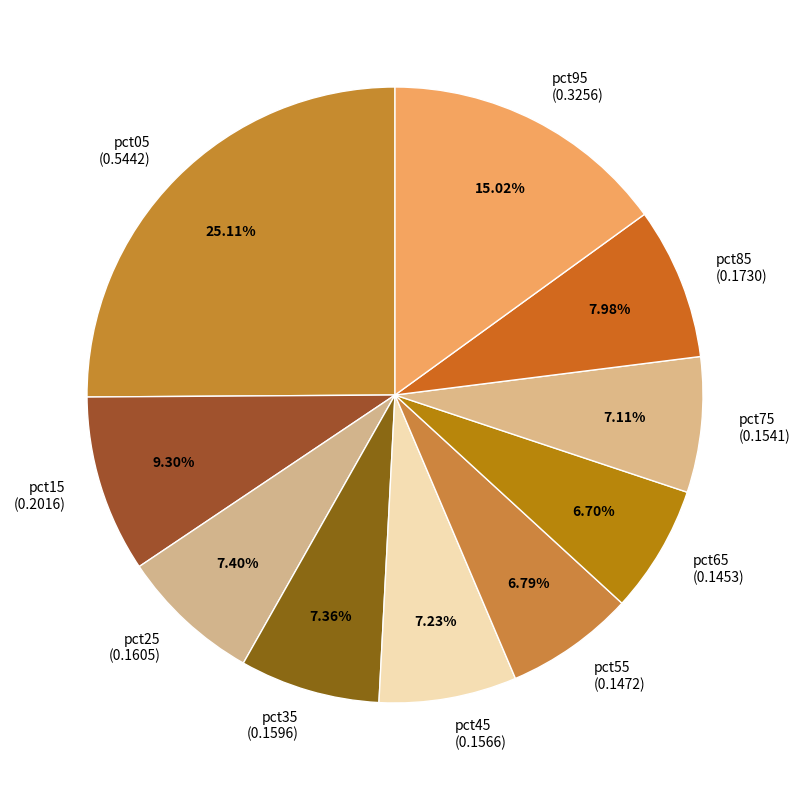

To the nearest percent, what is the difference between the largest and smallest slice percentages?

18%